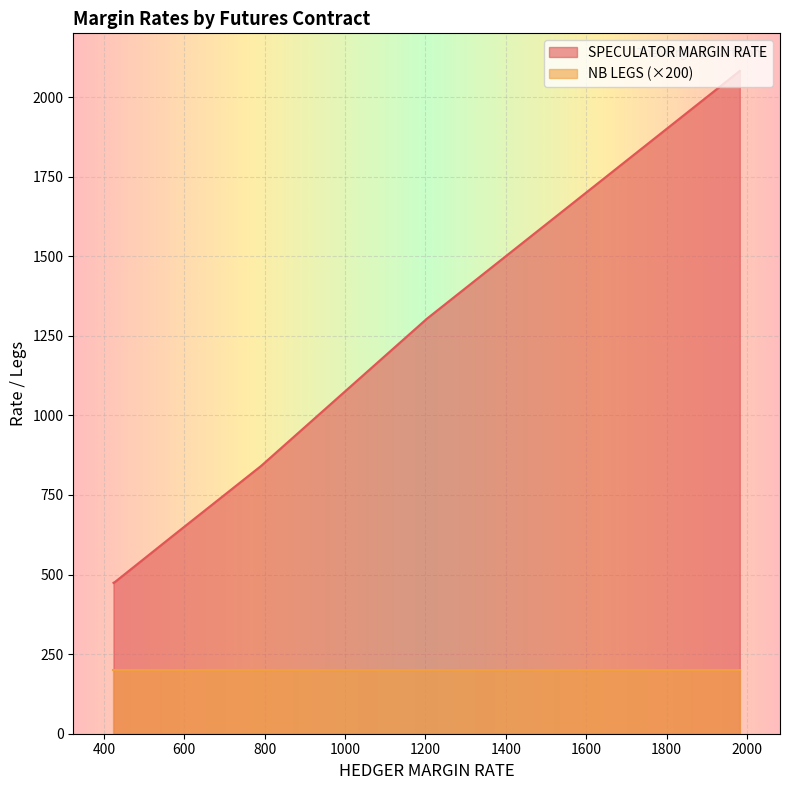

Count the number of categories in the chart.

40